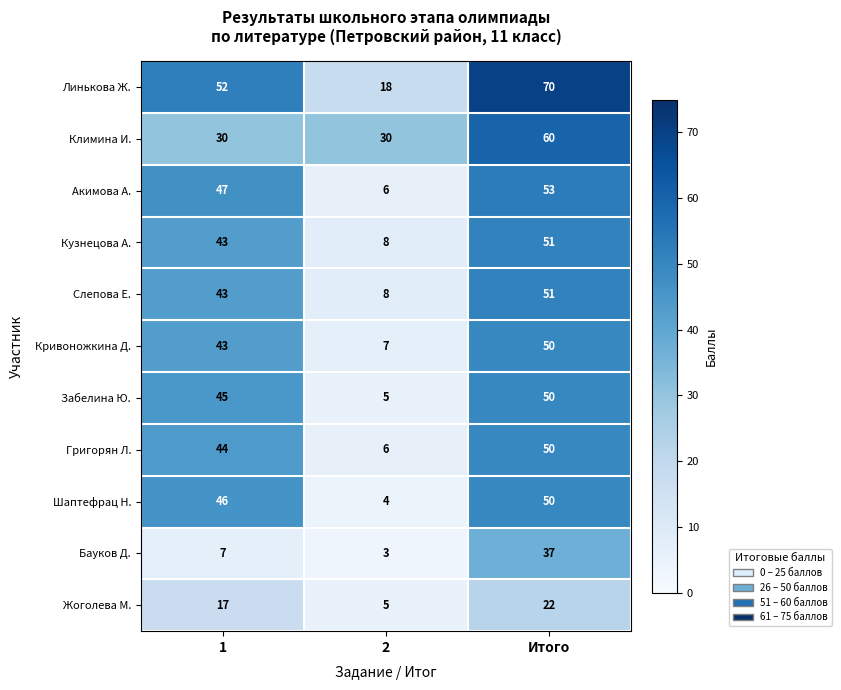

Which series has the largest total across all categories?

Линькова Ж.